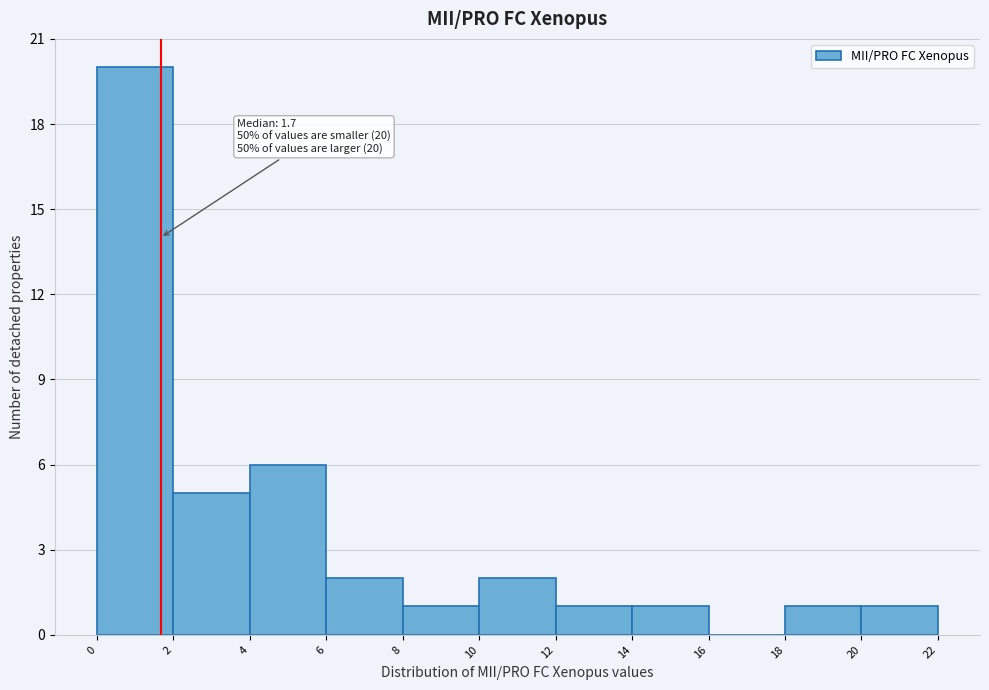

Over which range of the x-axis is the bar tallest?

0 to 2